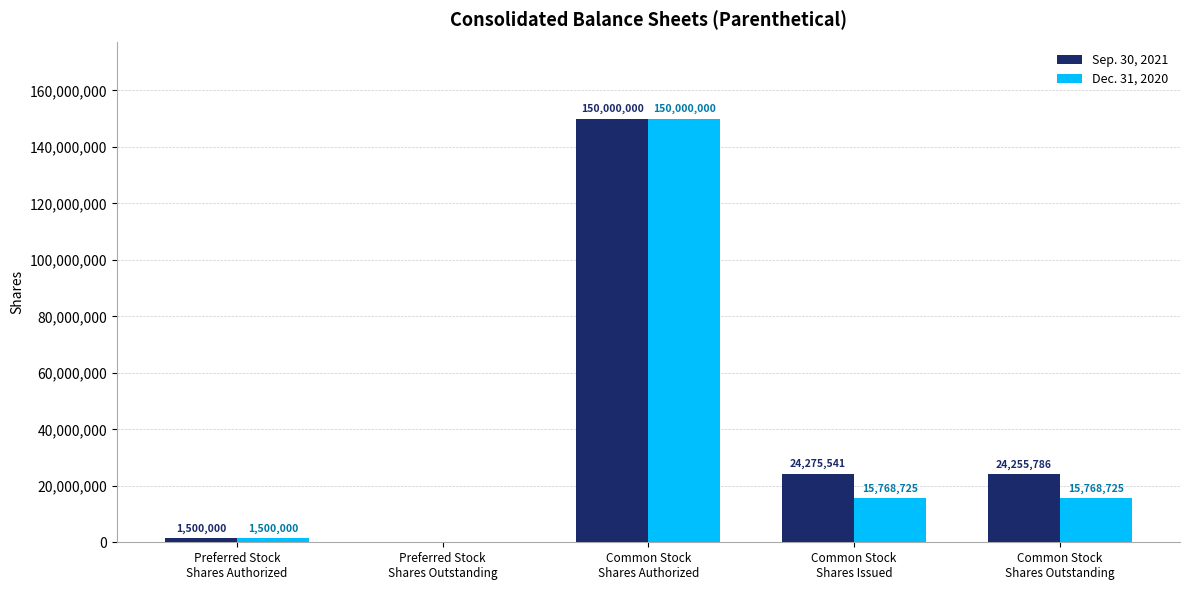

What is the sum of all Sep. 30, 2021 values?

200031327